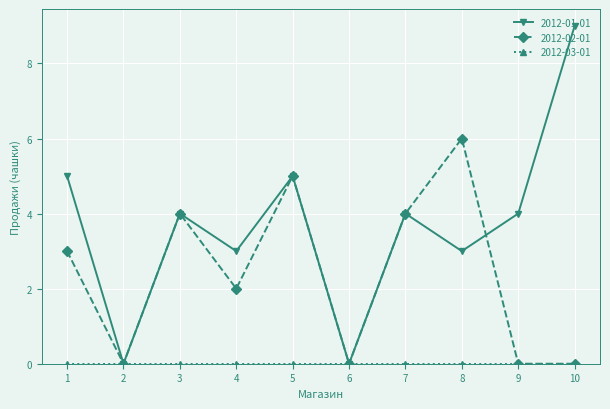

At which category does 2012-02-01 reach its first local peak?

3